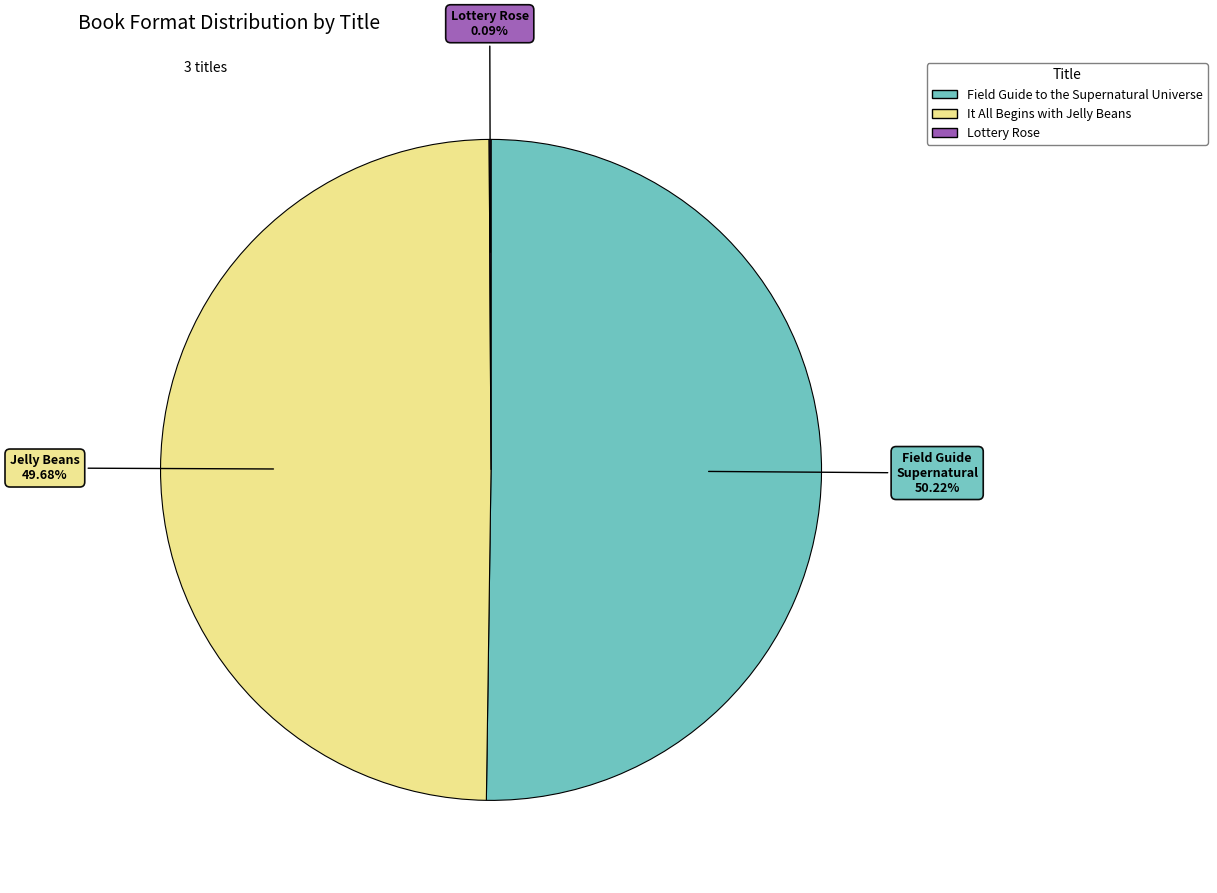

Which category accounts for the majority?

Field Guide to the Supernatural Universe